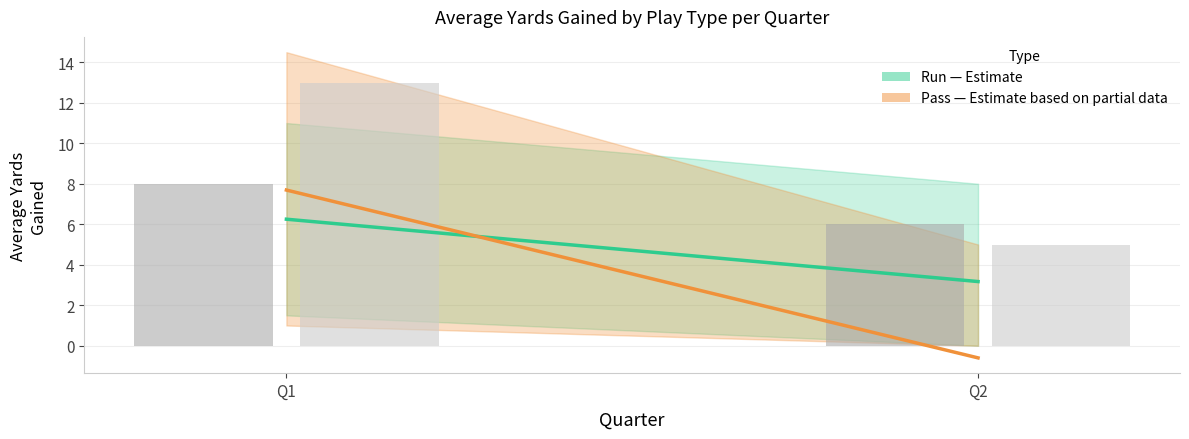

Which series has the widest spread of values?

Pass (Partial Data)